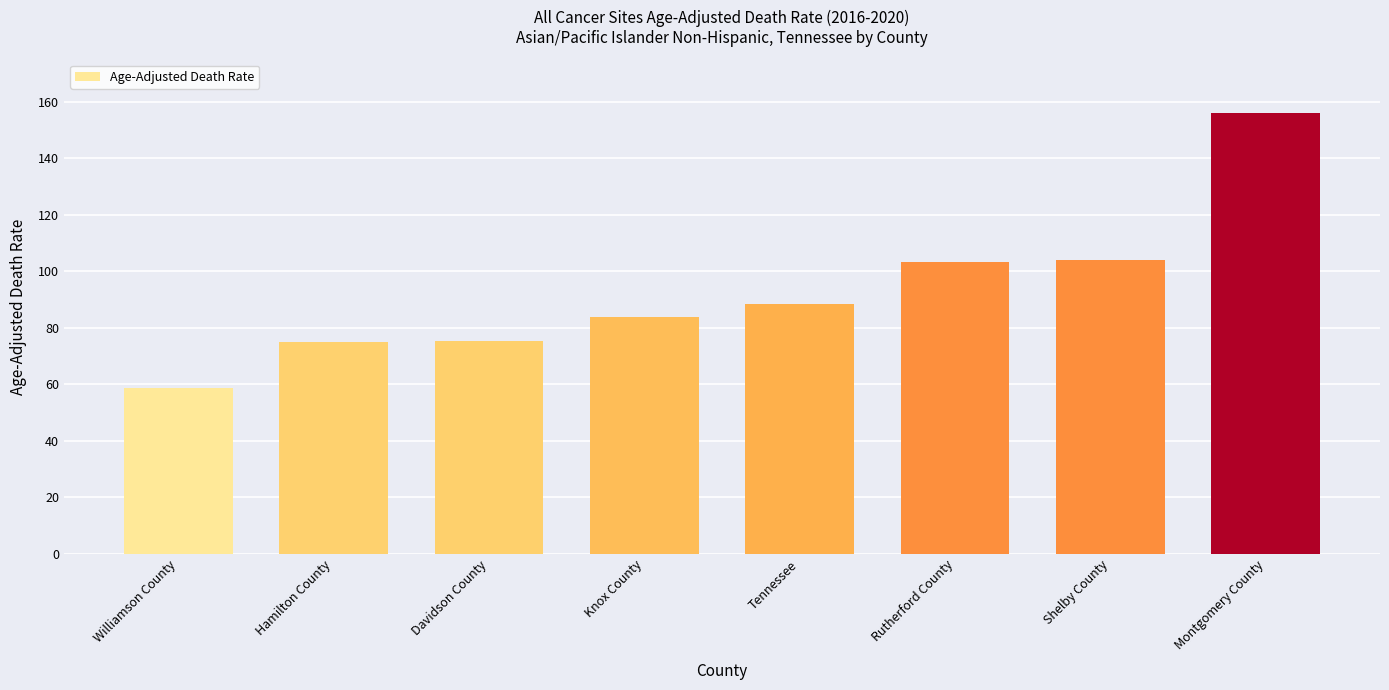

What is the greatest value displayed?

156.2